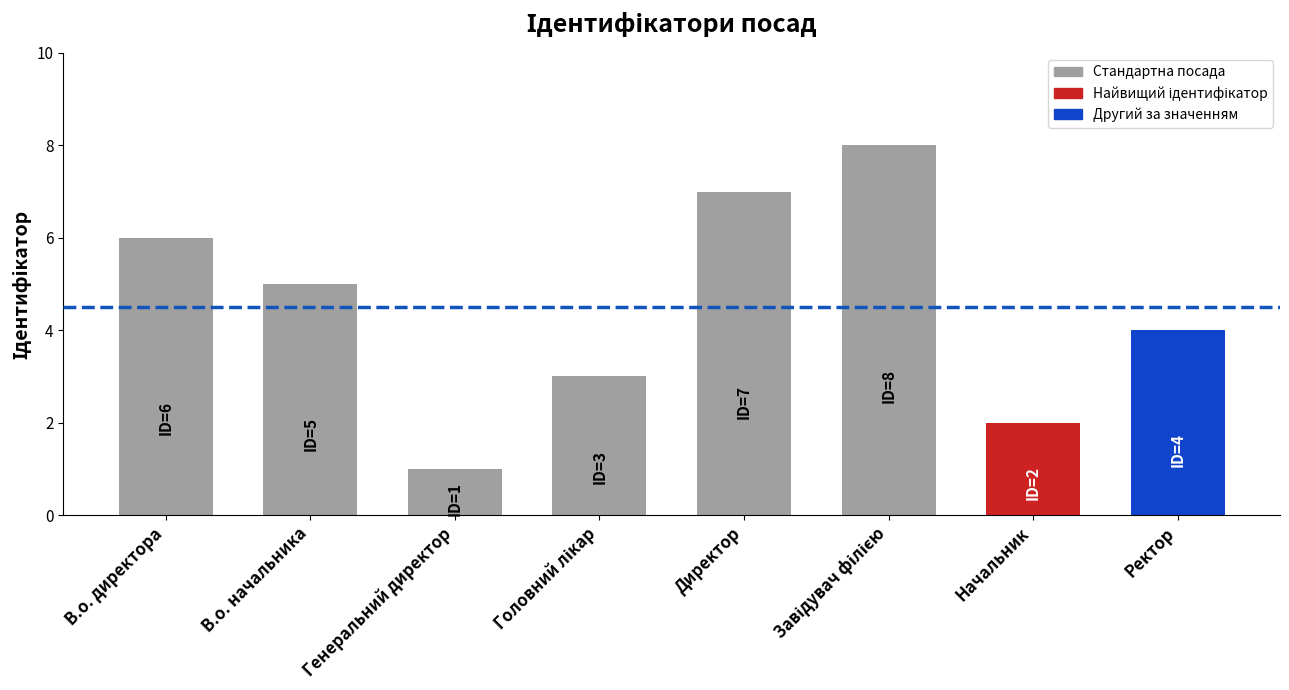

Reading left to right, extract all data points from this chart.

6	5	1	3	7	8	2	4